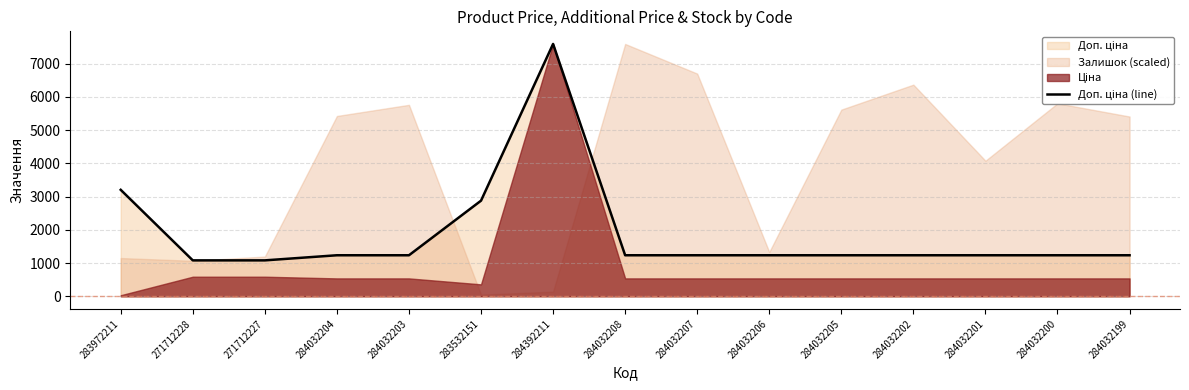

What position from the right is 284032207?

7